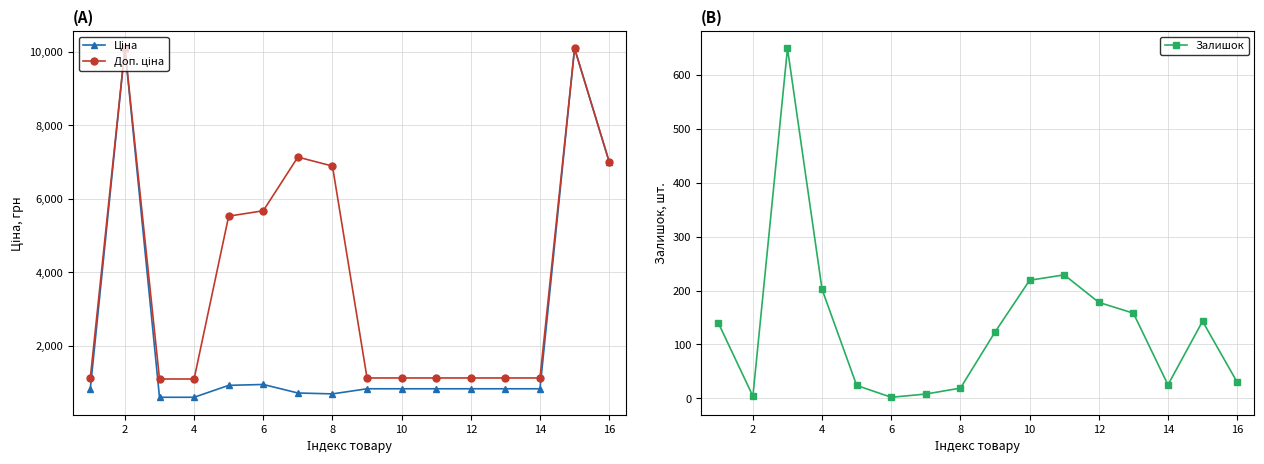

How many interior local valleys does the Ціна series have?

1